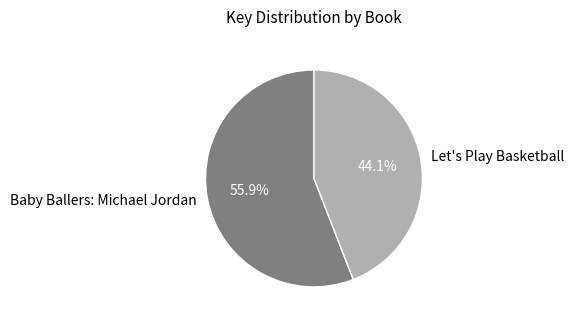

What percentage is NOT represented by Baby Ballers: Michael Jordan?

44.1%